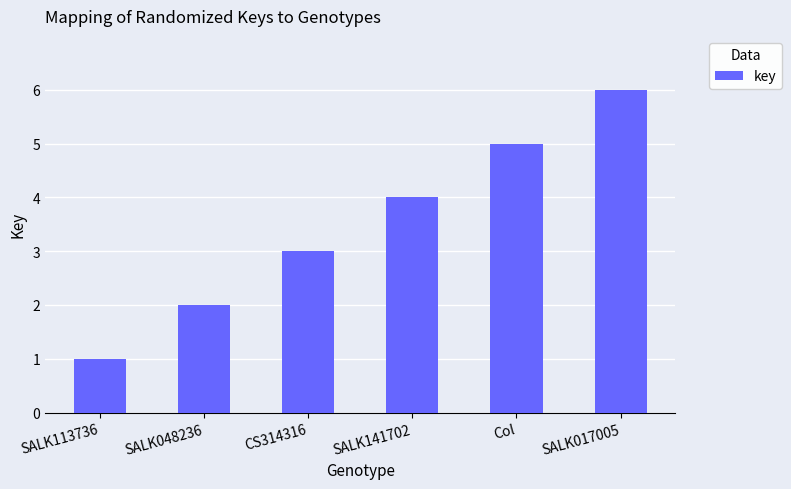

How many categories are shown in the chart?

6